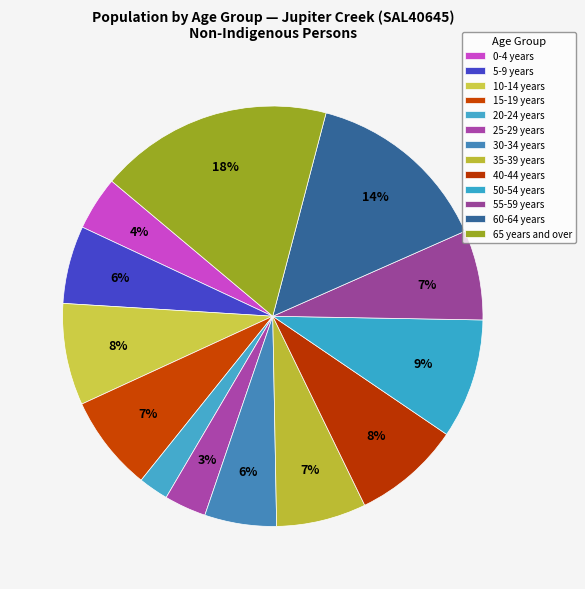

How many segments does this pie chart have?

13